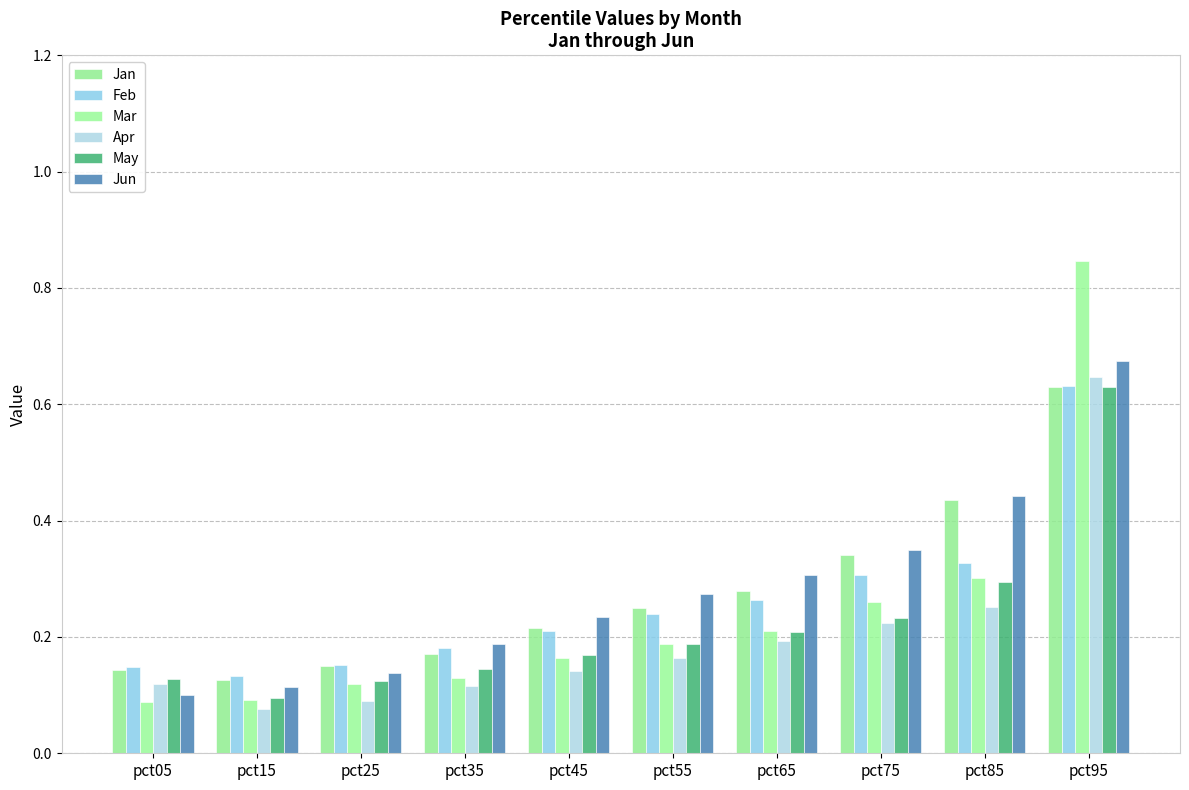

How many Jan values are between 0 and 1?

10